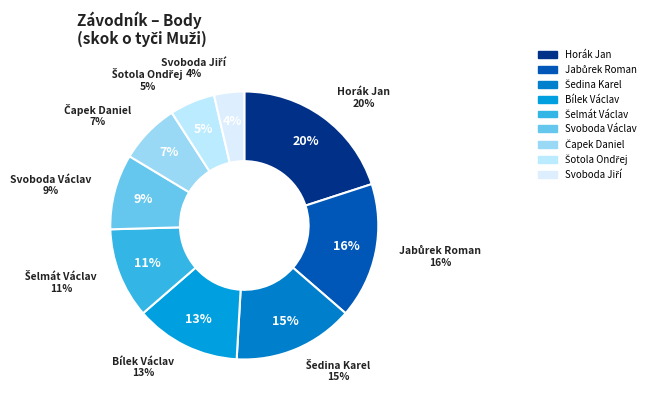

Combined, do Šotola Ondřej and Čapek Daniel account for over 50%?

No